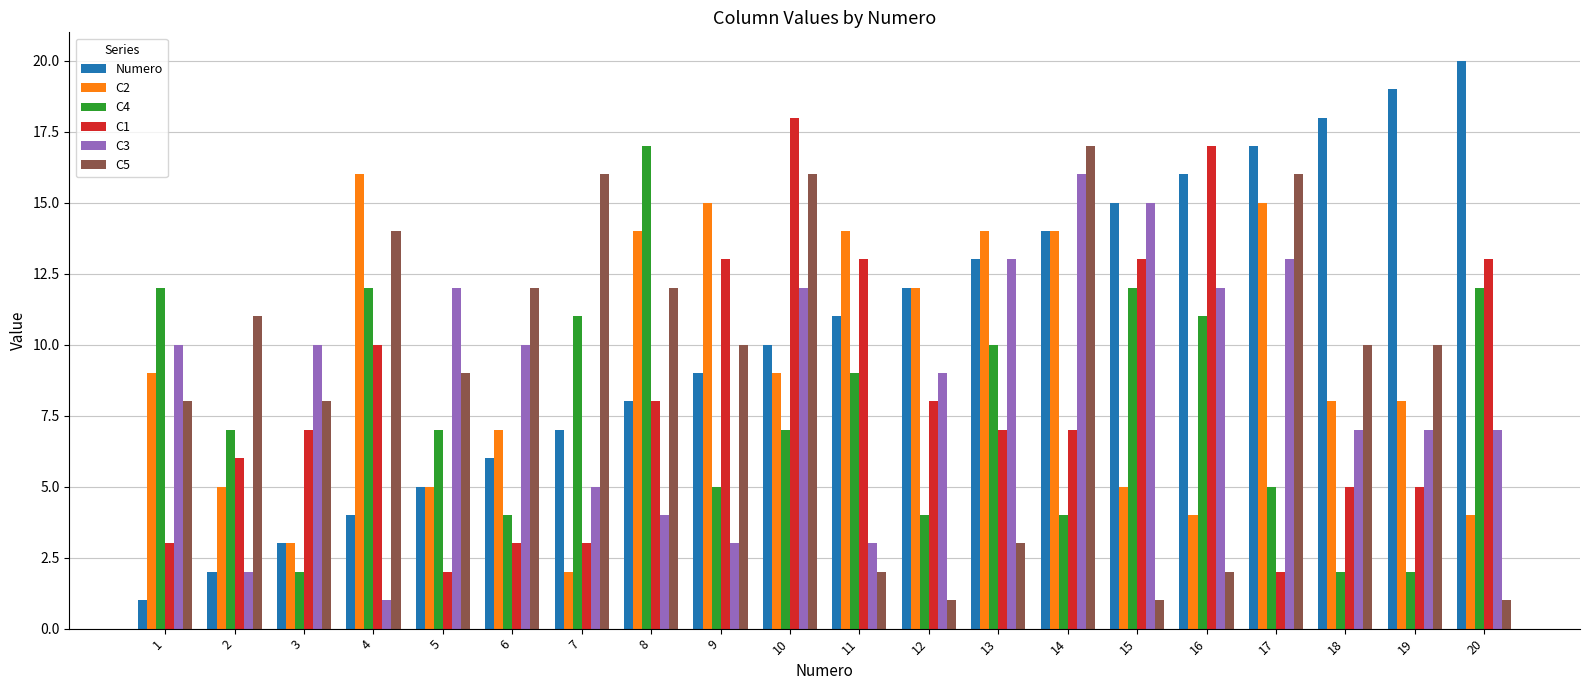

Which series has the largest range (max minus min)?

Numero